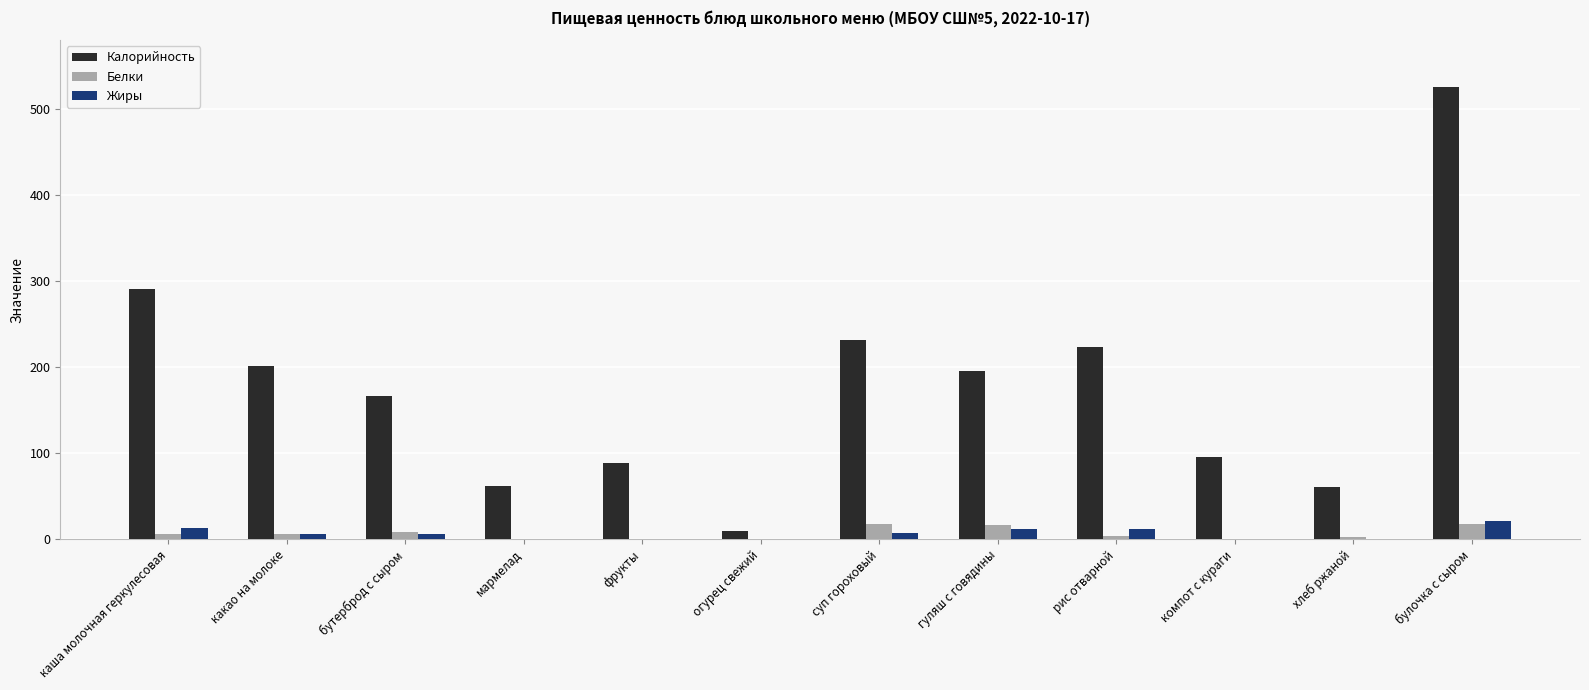

What is the sum of all Калорийность values?

2151.0